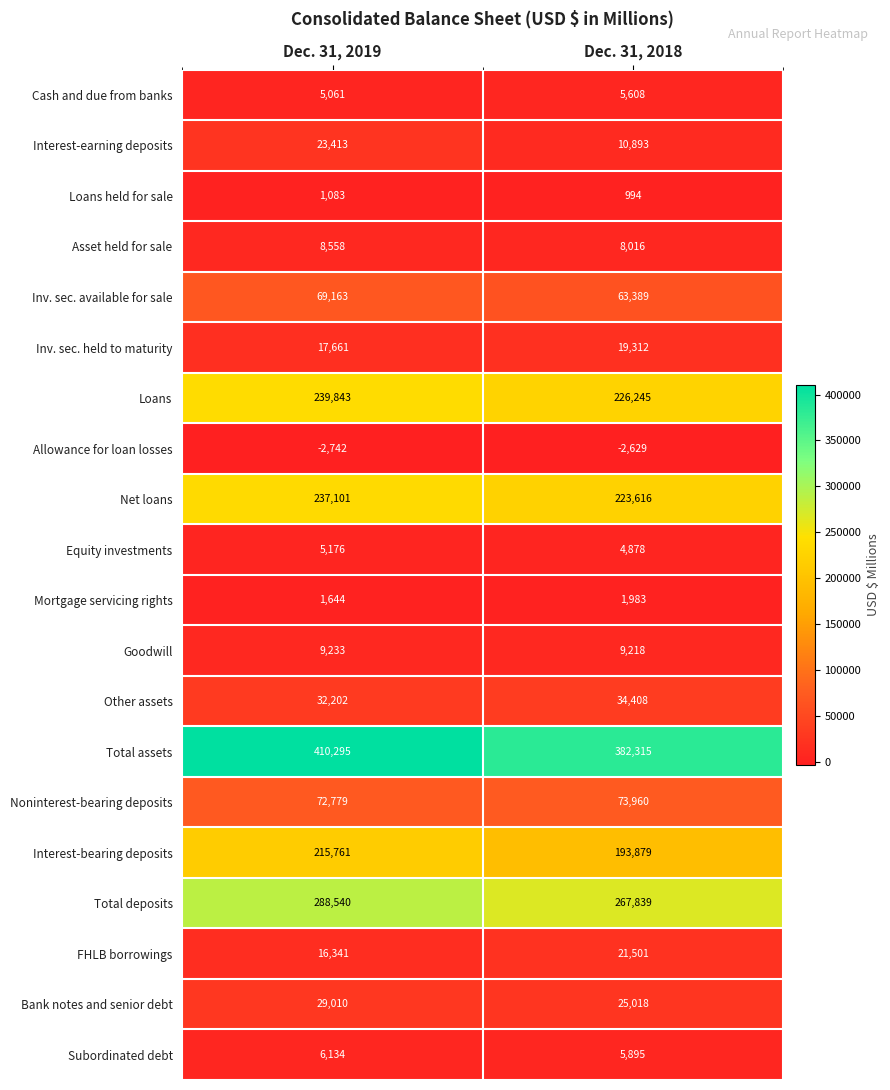

What is the total value across all series at Dec. 31, 2019?

1686256